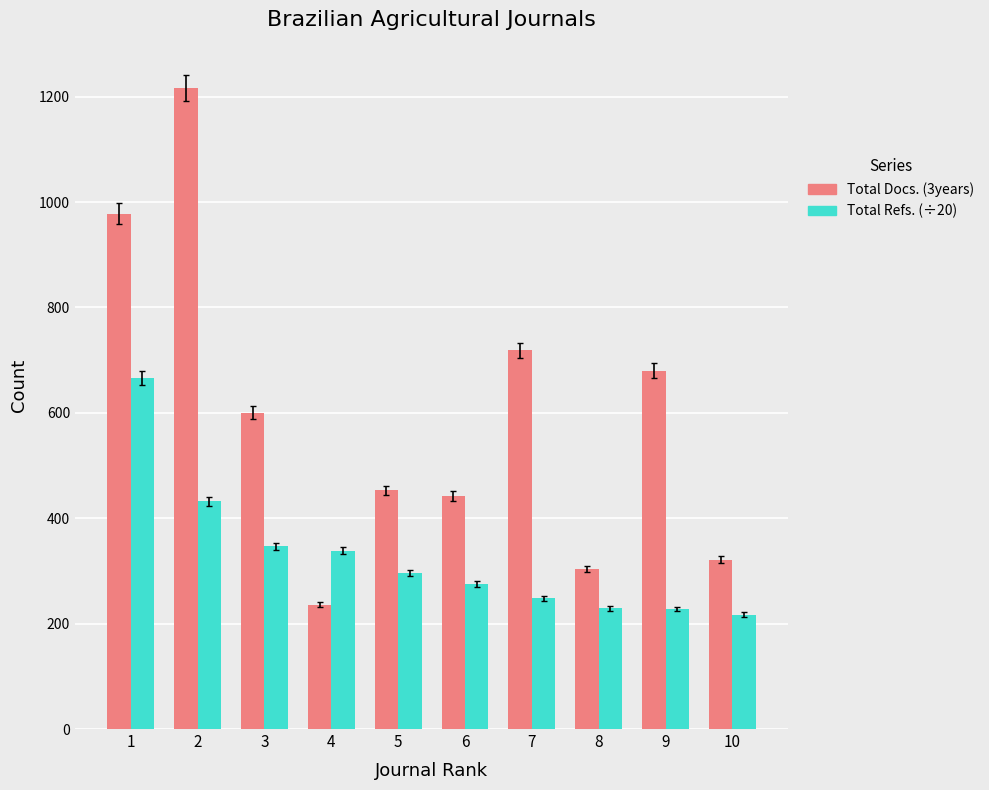

The value of Total Docs. (3years) at 7 is 262.2. True or false?

False